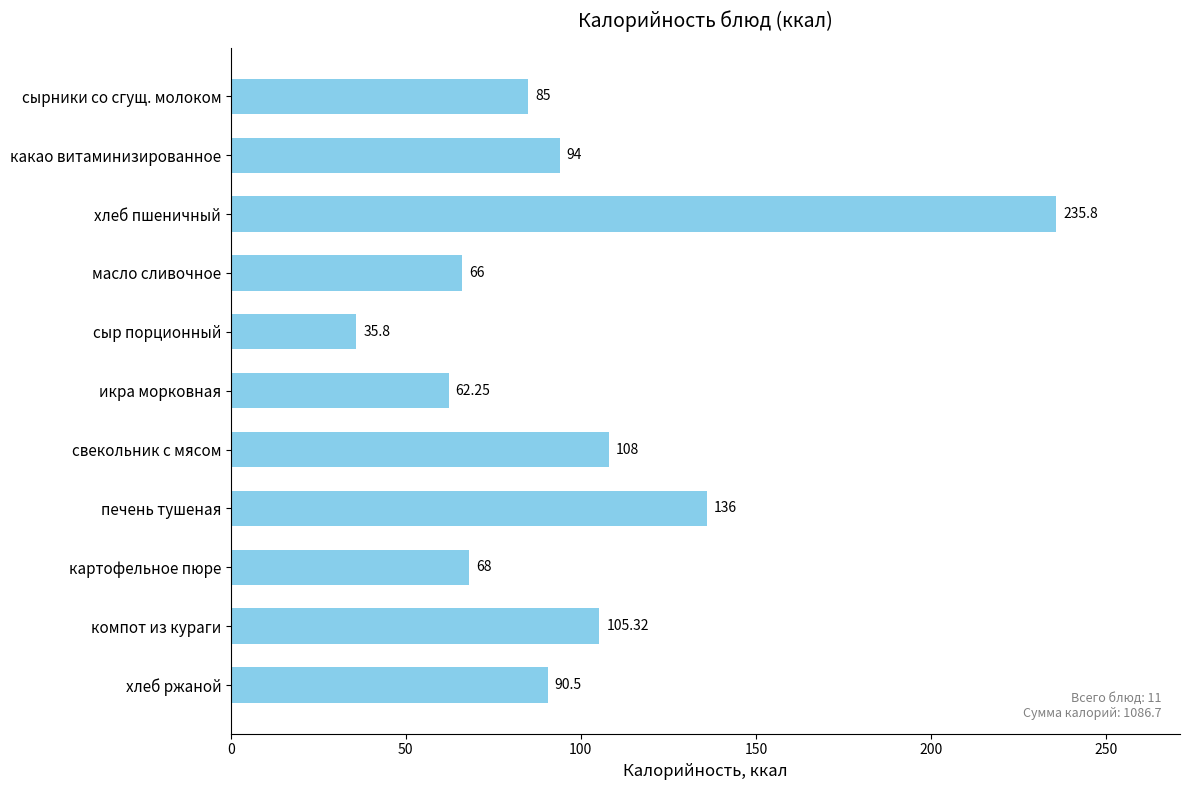

What is the label of the 8th bar from the top?

печень тушеная